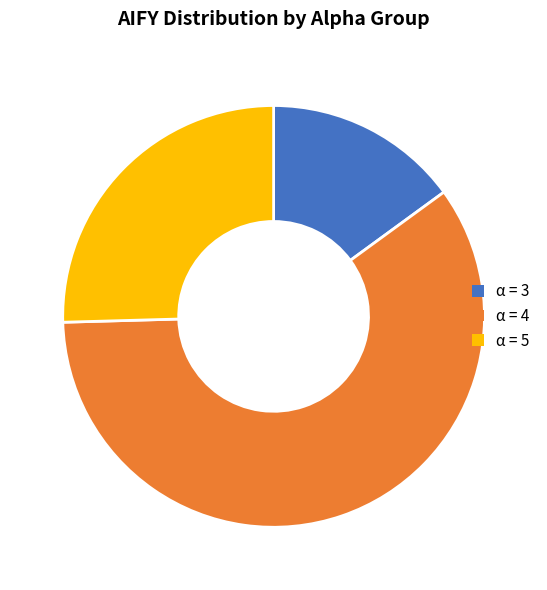

Is there any slice that represents more than half of the pie?

Yes